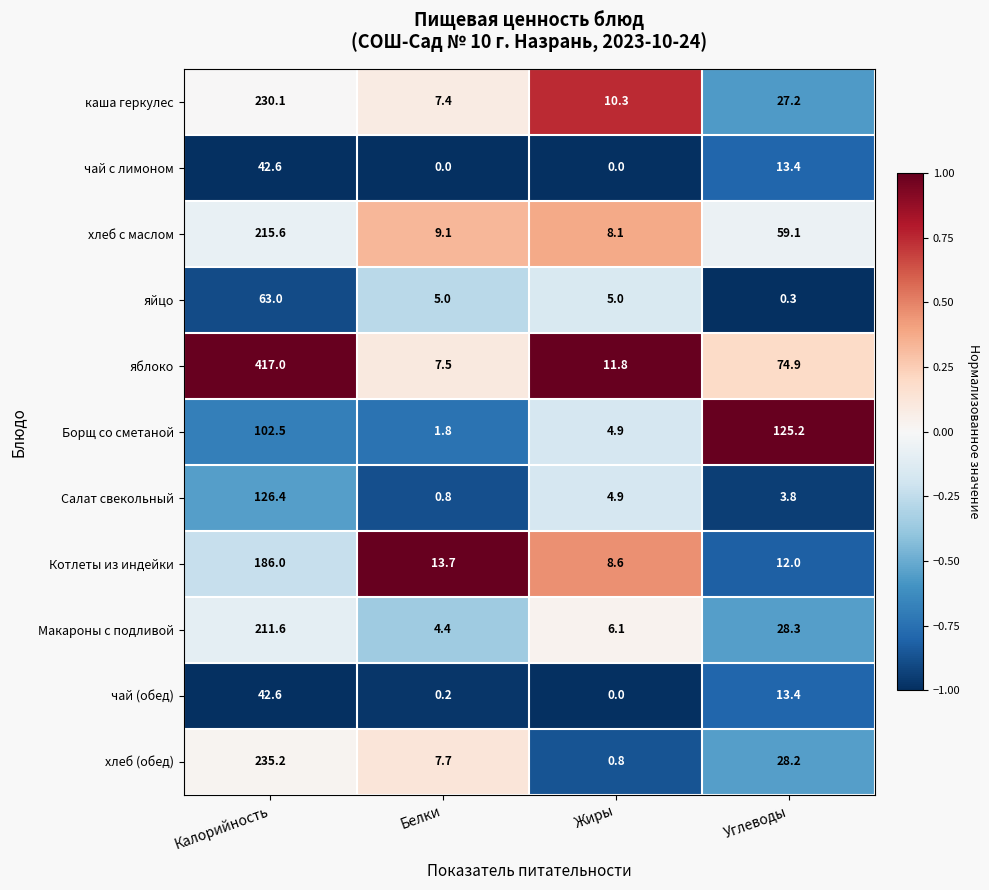

Between Калорийность and Углеводы, which series saw the biggest shift?

яблоко